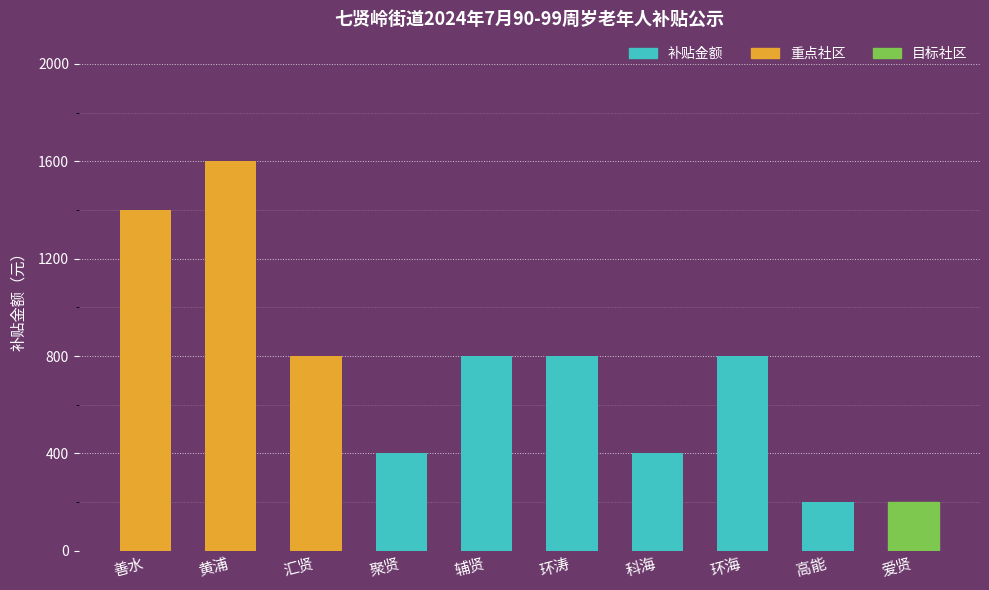

How many data points does each series have?

10